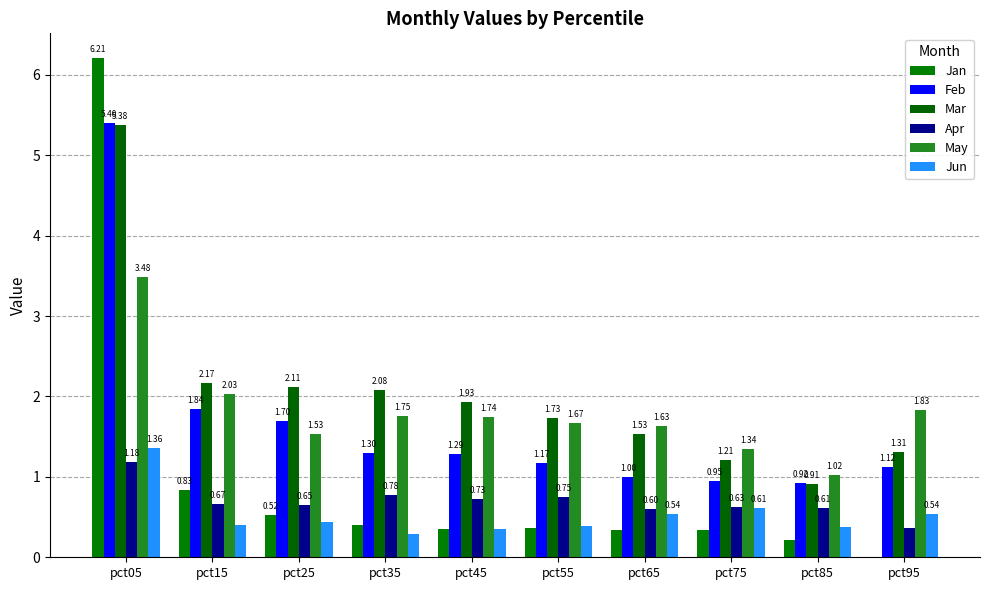

What is the difference between the maximum and minimum values in the Jan series?

6.2